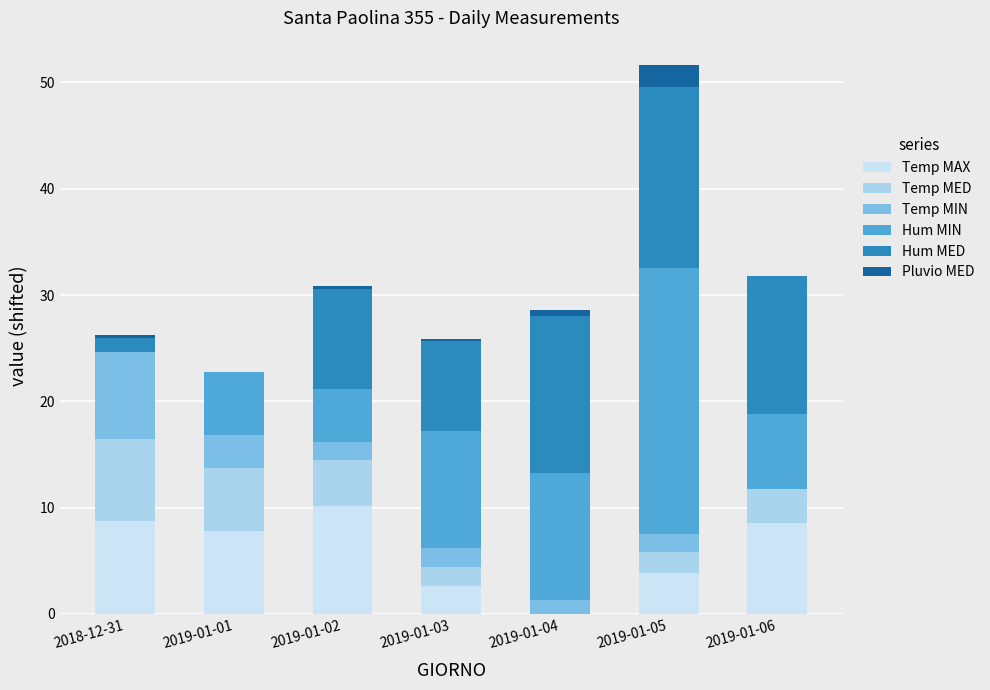

At which label does Temp MAX reach its peak?

2019-01-02